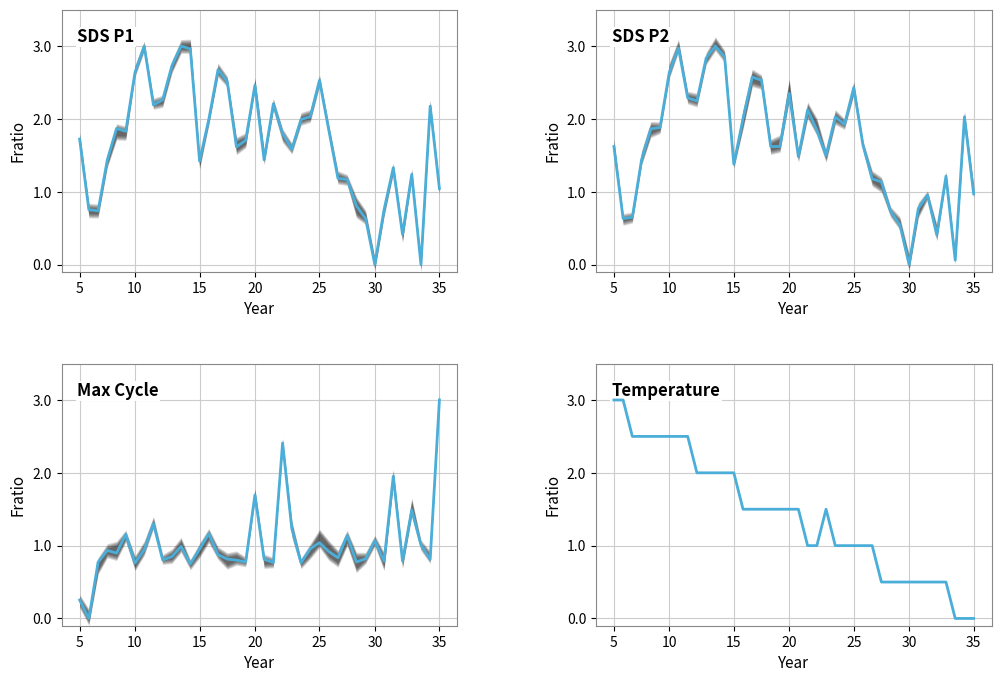

How many lines are shown in the chart?

4